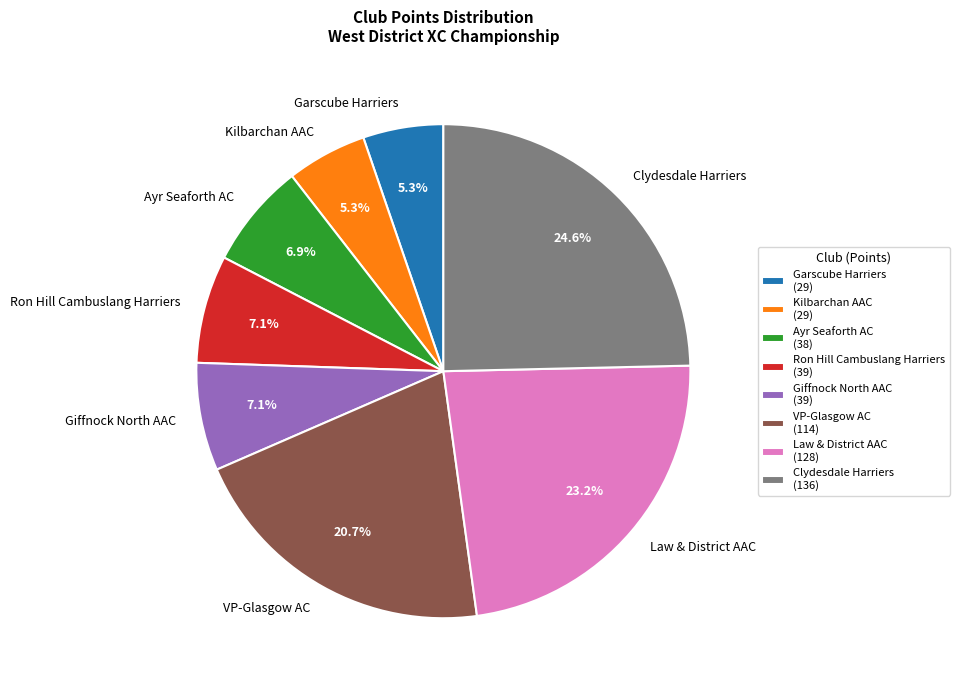

What is the ratio of the value at Garscube Harriers to the value at Ron Hill Cambuslang Harriers?

0.7